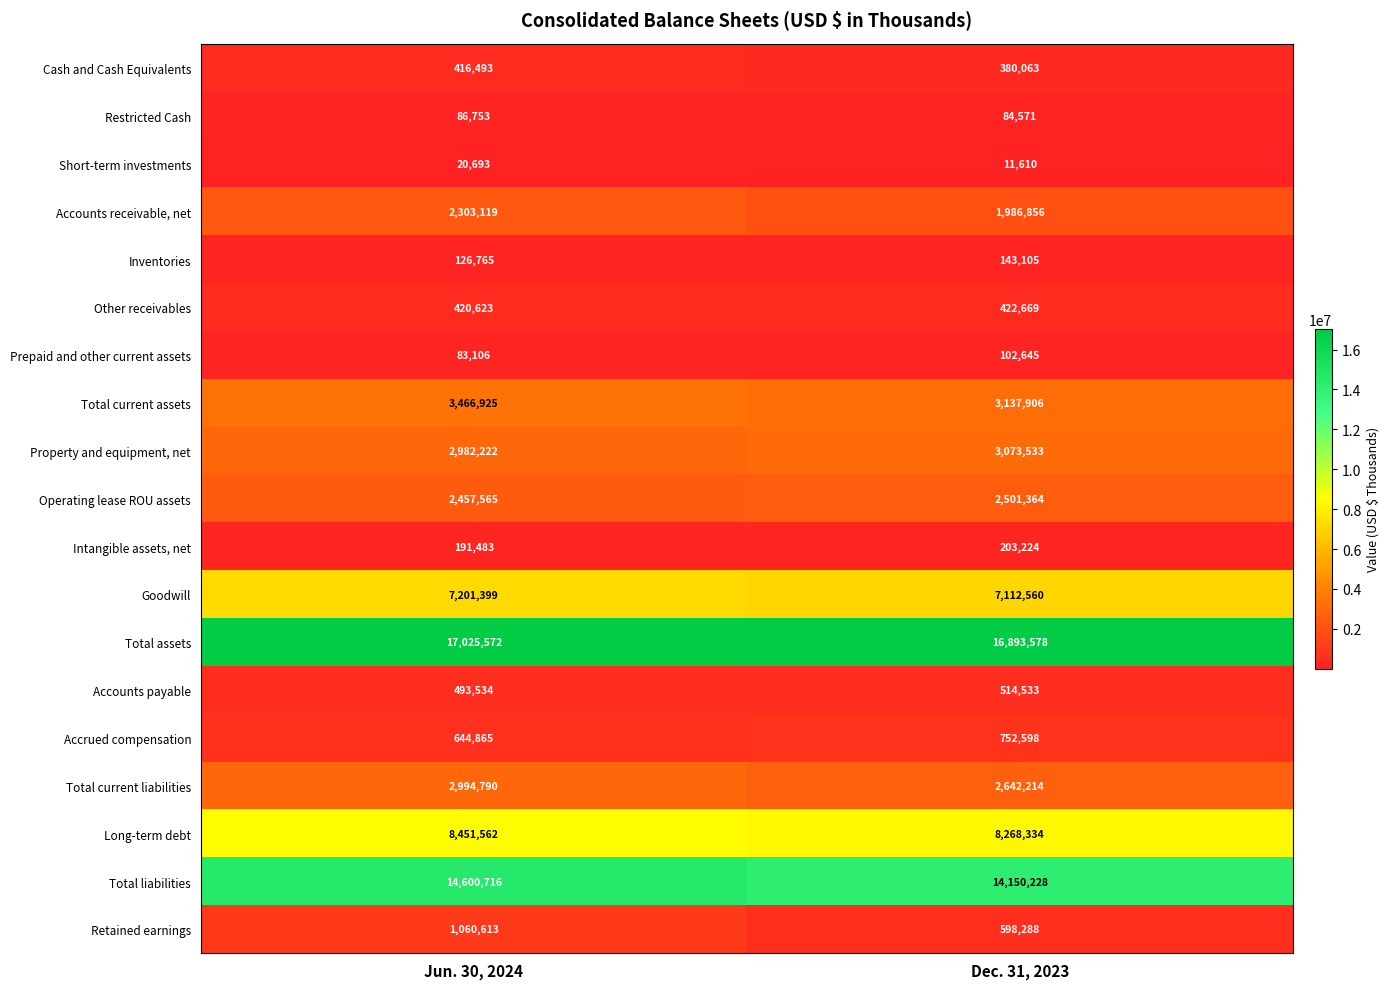

Where is Other receivables nearest to the value 421646?

Jun. 30, 2024